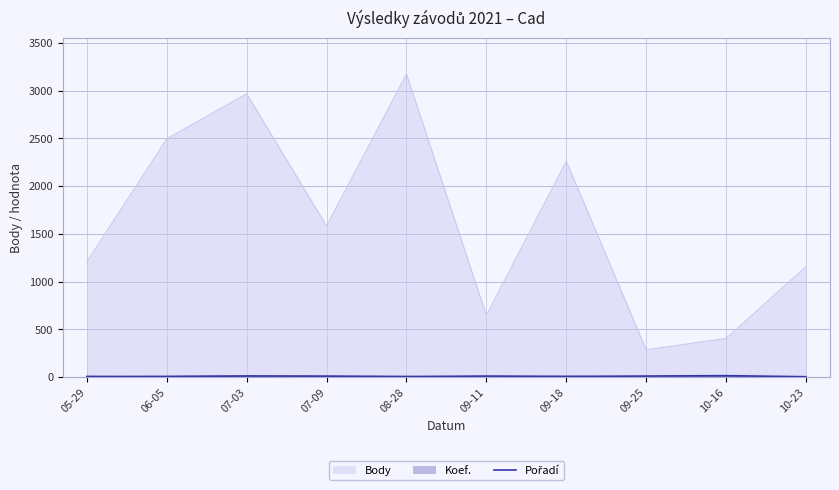

What is the maximum value shown in the chart?

3172